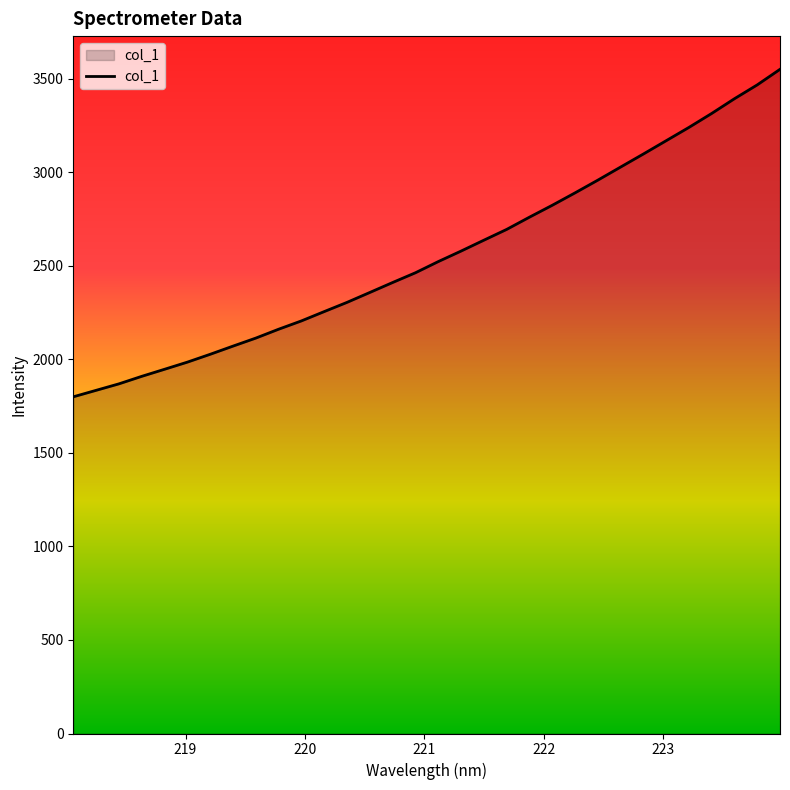

What is the average value?

2558.2